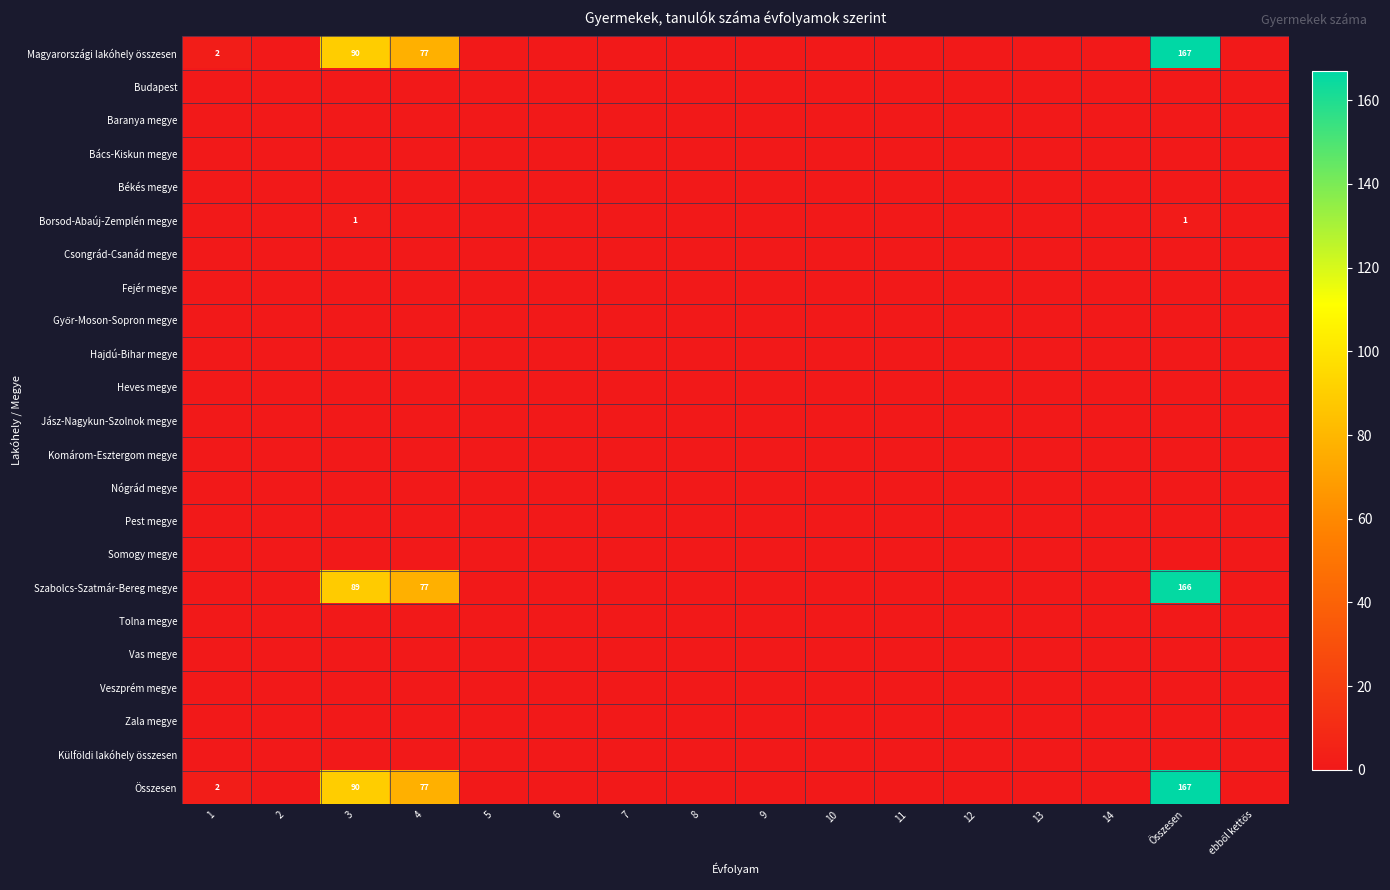

True or false: Nógrád megye has a value of 0 at ebből kettős.

True